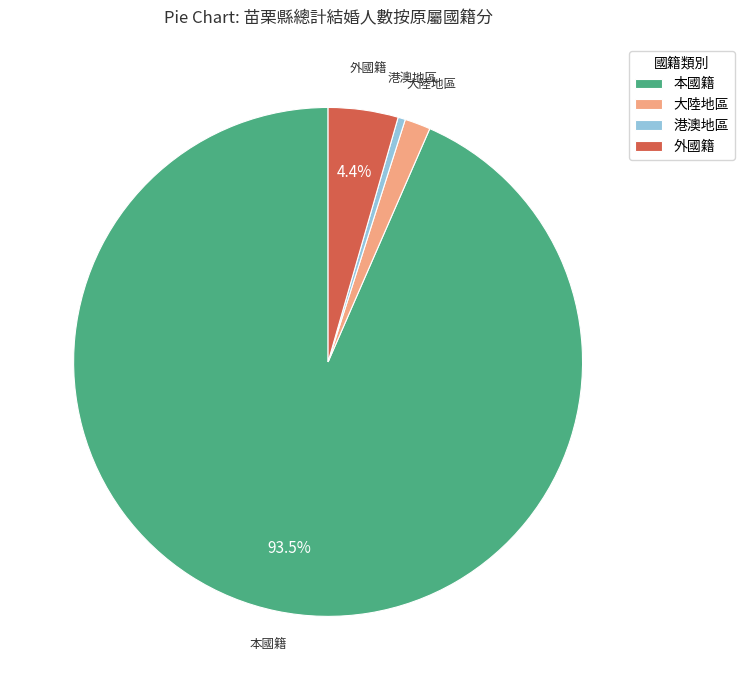

What percentage do 本國籍 and 外國籍 together represent?

97.9%